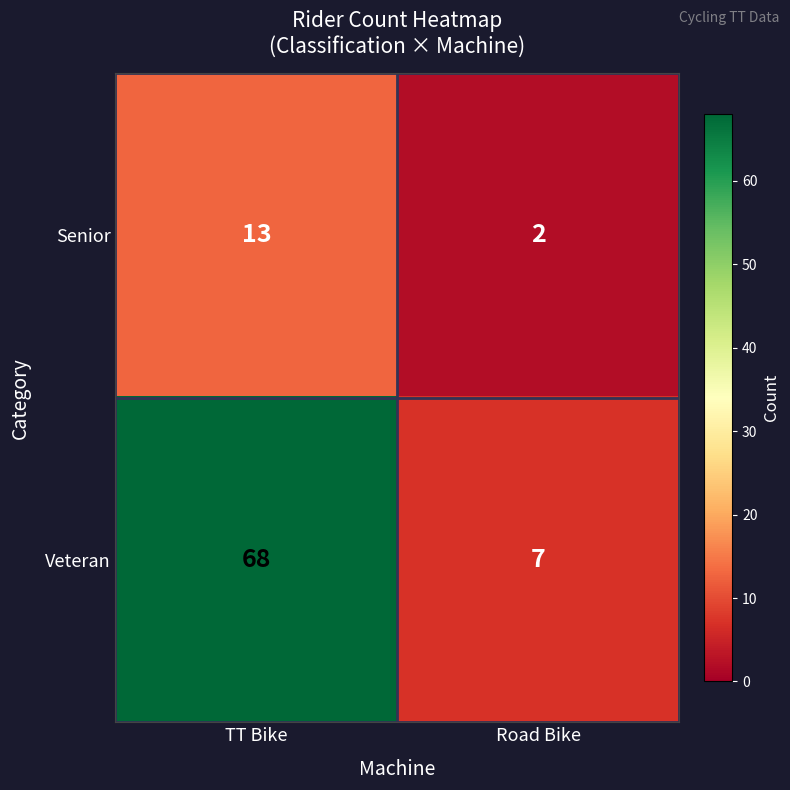

How many categories are shown in the chart?

2